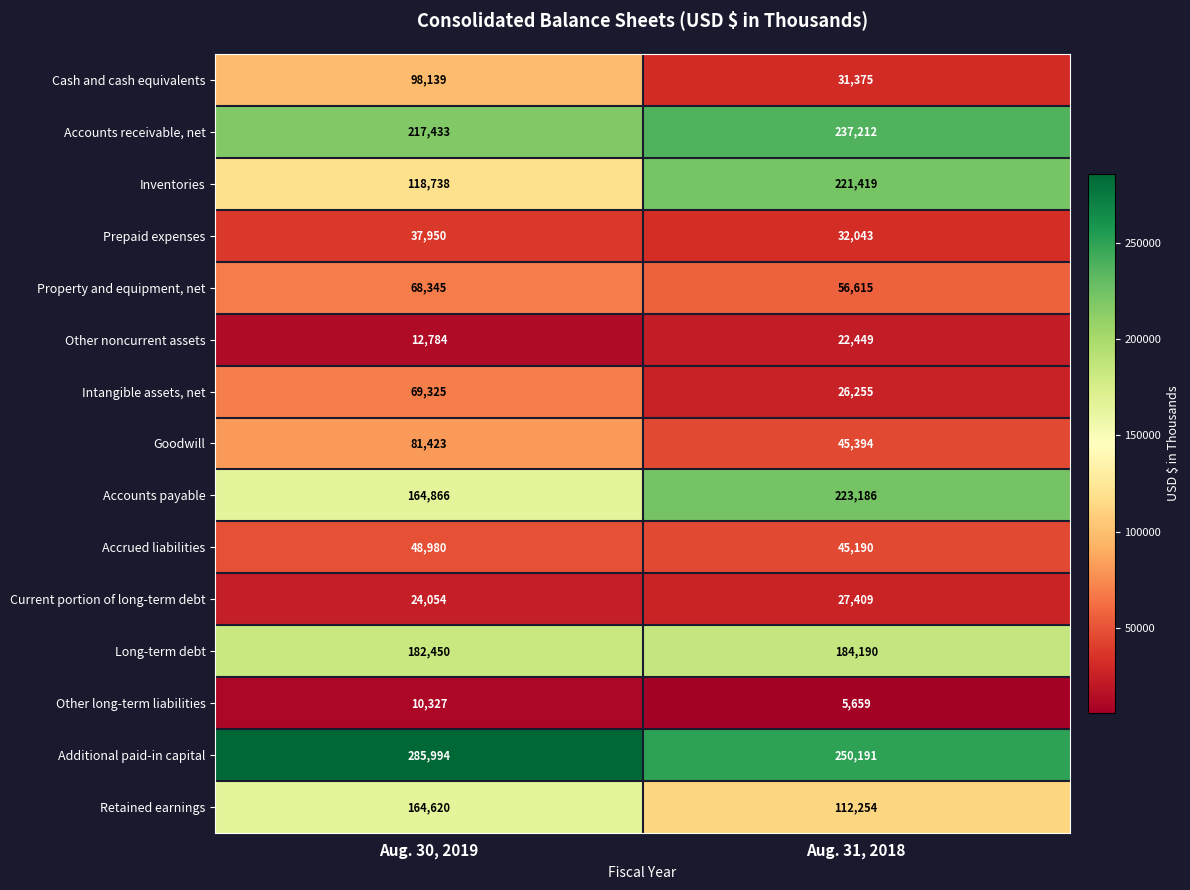

Read the Long-term debt value at Aug. 31, 2018, to the nearest 100.

184200